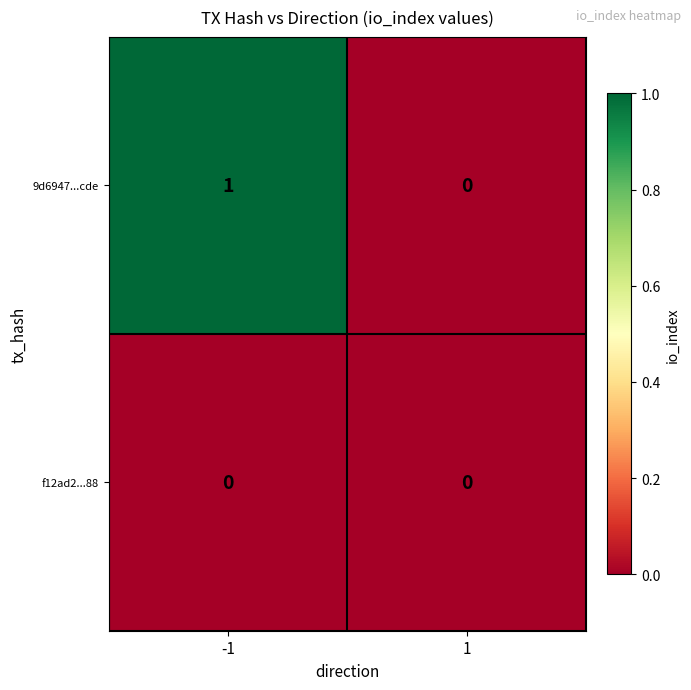

Between -1 and 1, which series saw the biggest shift?

9d6947...cde